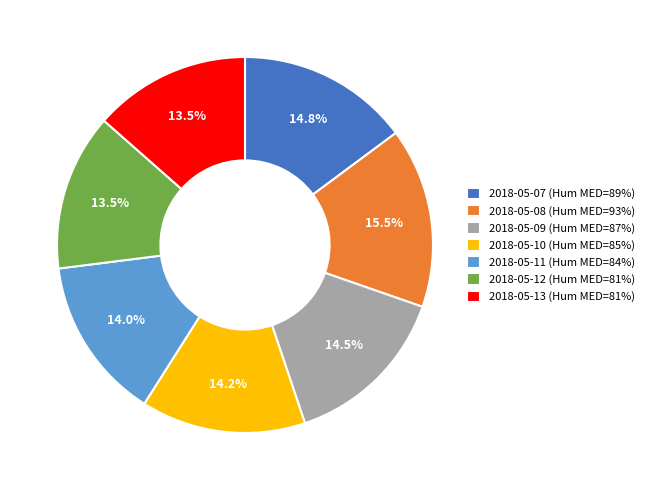

To the nearest percent, what is the difference between the largest and smallest slice percentages?

2%